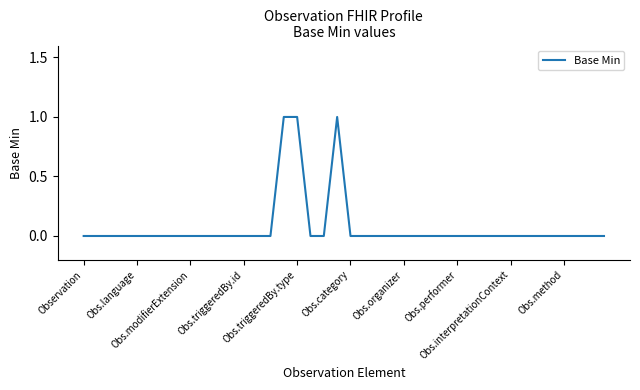

True or false: the data has more than 2 interior local peaks.

False